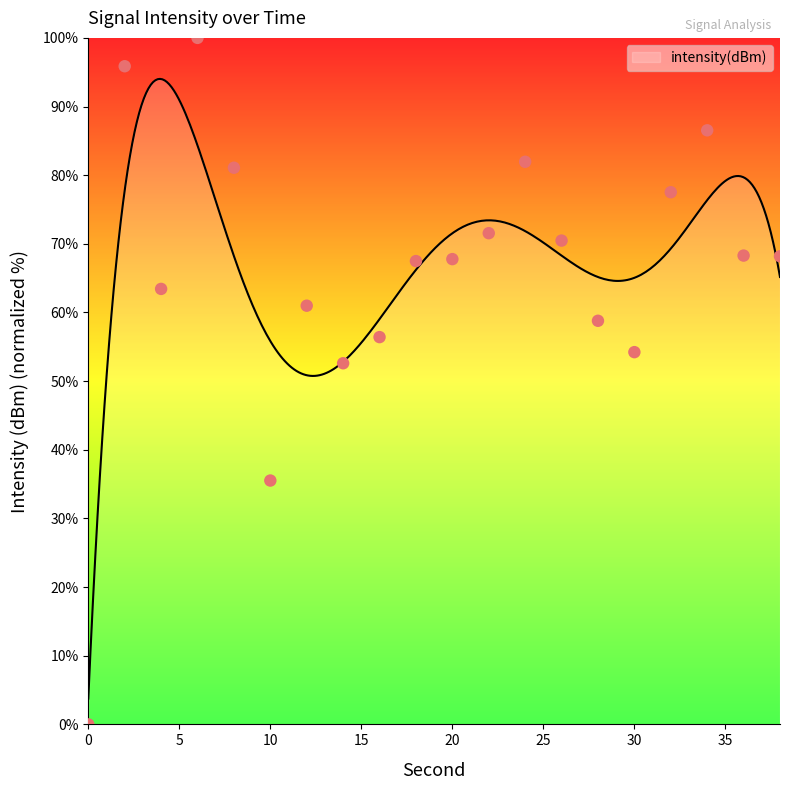

What is the change in value from 2 to 10?

-60.3